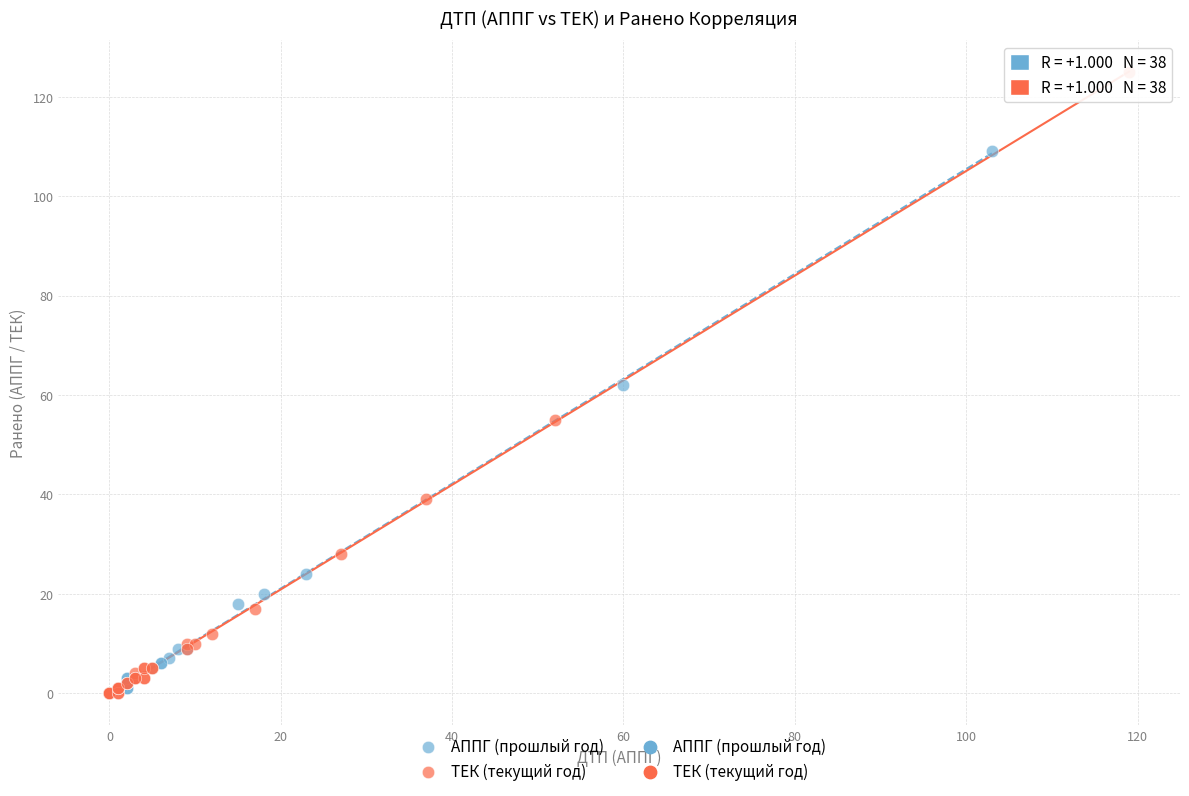

Which series has the largest Y range (max minus min)?

ТЕК (текущий год)